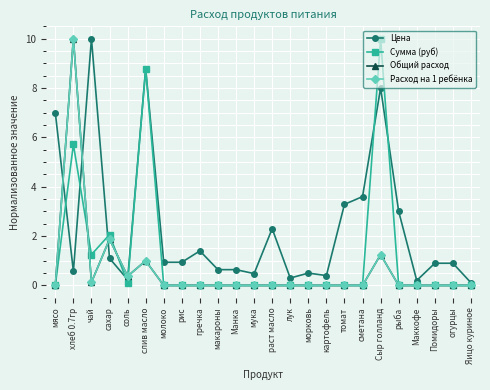

Where is the first local minimum for Расход на 1 ребёнка?

чай